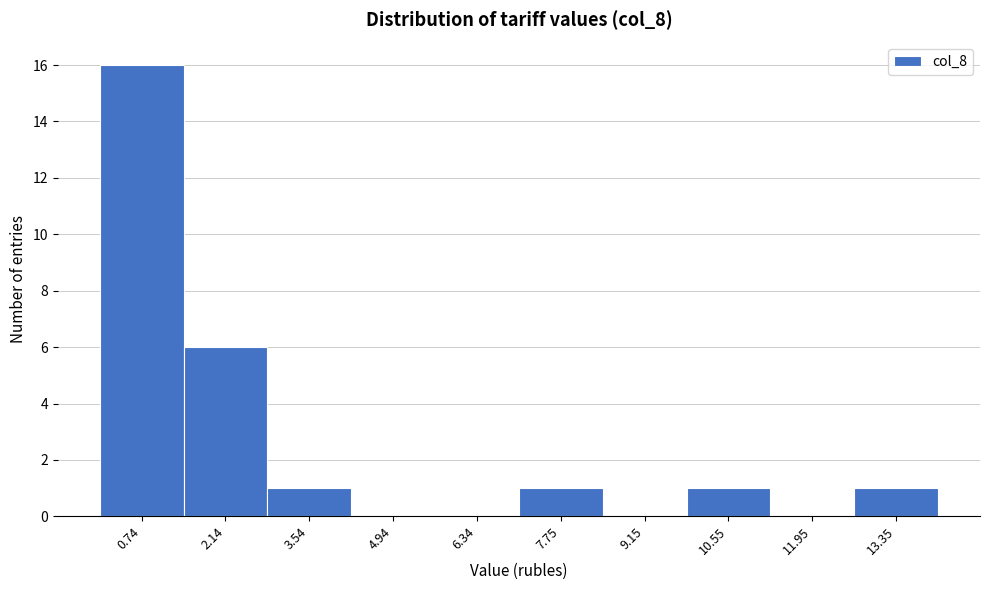

Reading left to right, list every bar in this chart as the range it spans on the x-axis followed by its height. Neither the bar edges nor the heights are printed on the chart, so give them approximately, as read against the axes.

0.0 to 1.4: 16
1.4 to 2.8: 6
2.8 to 4.2: 1
4.2 to 5.6: 0
5.6 to 7.0: 0
7.0 to 8.4: 1
8.4 to 9.8: 0
9.8 to 11.2: 1
11.2 to 12.6: 0
12.6 to 14.0: 1